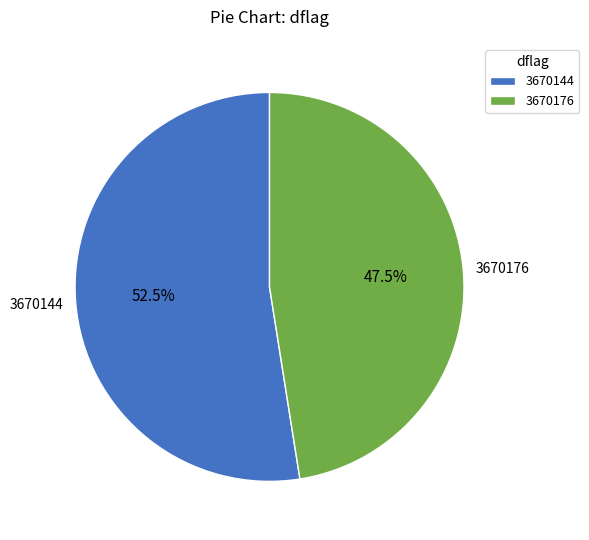

Count the number of slices in the pie.

2